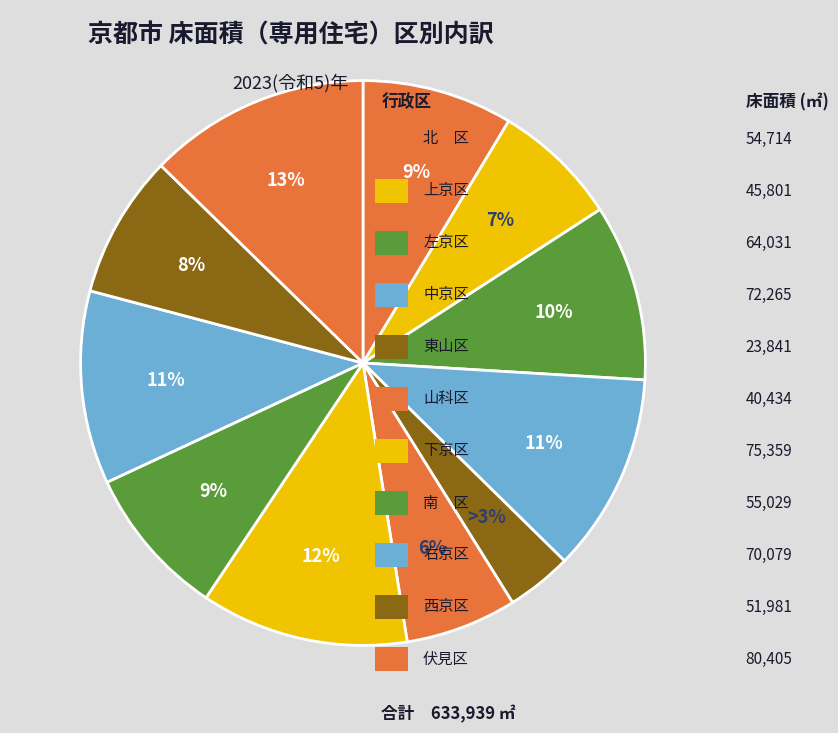

True or false: 伏見区 accounts for 3% of the total.

False